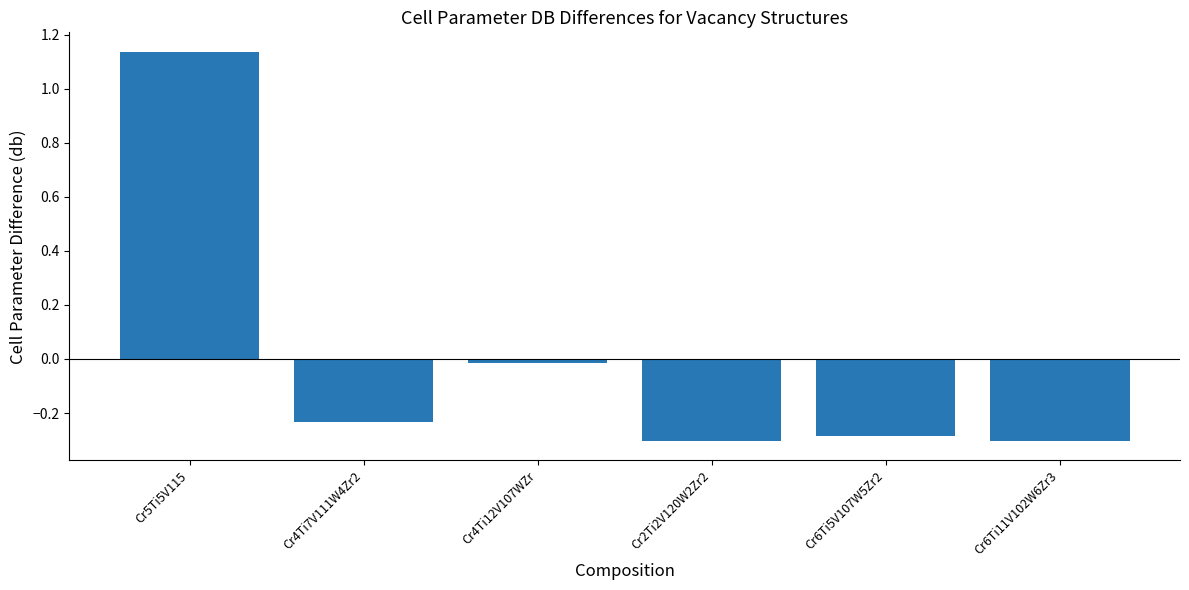

What is the label of the 4th bar from the left?

Cr2Ti2V120W2Zr2